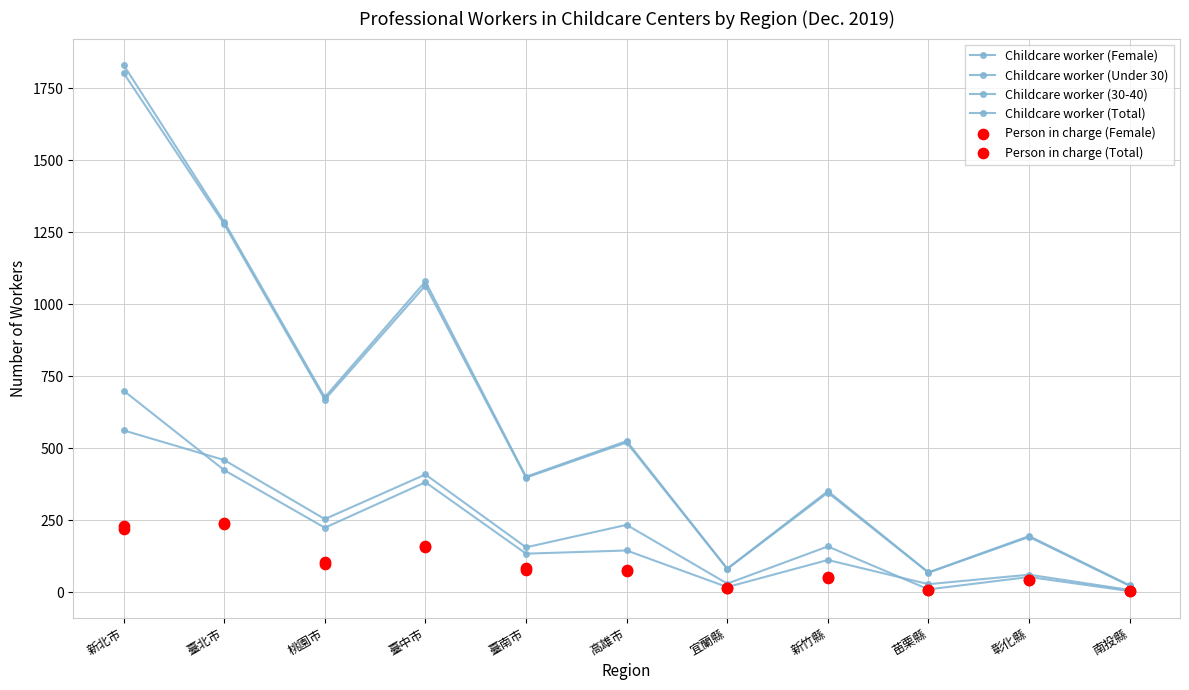

At how many categories does at least one series exceed 1354?

1